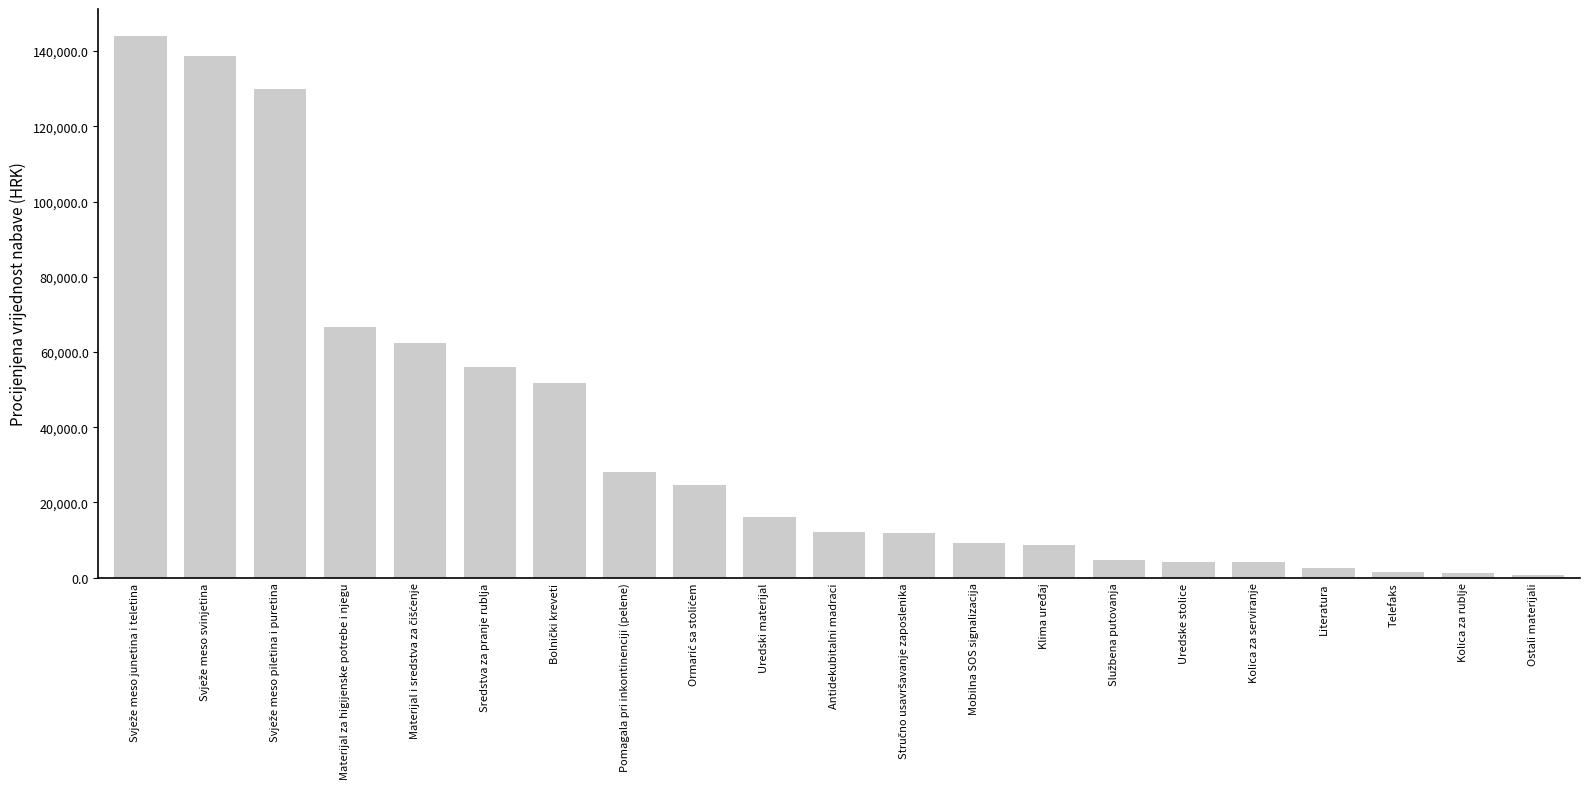

What is the change in value from Sredstva za pranje rublja to Uredski materijal?

-40000.0